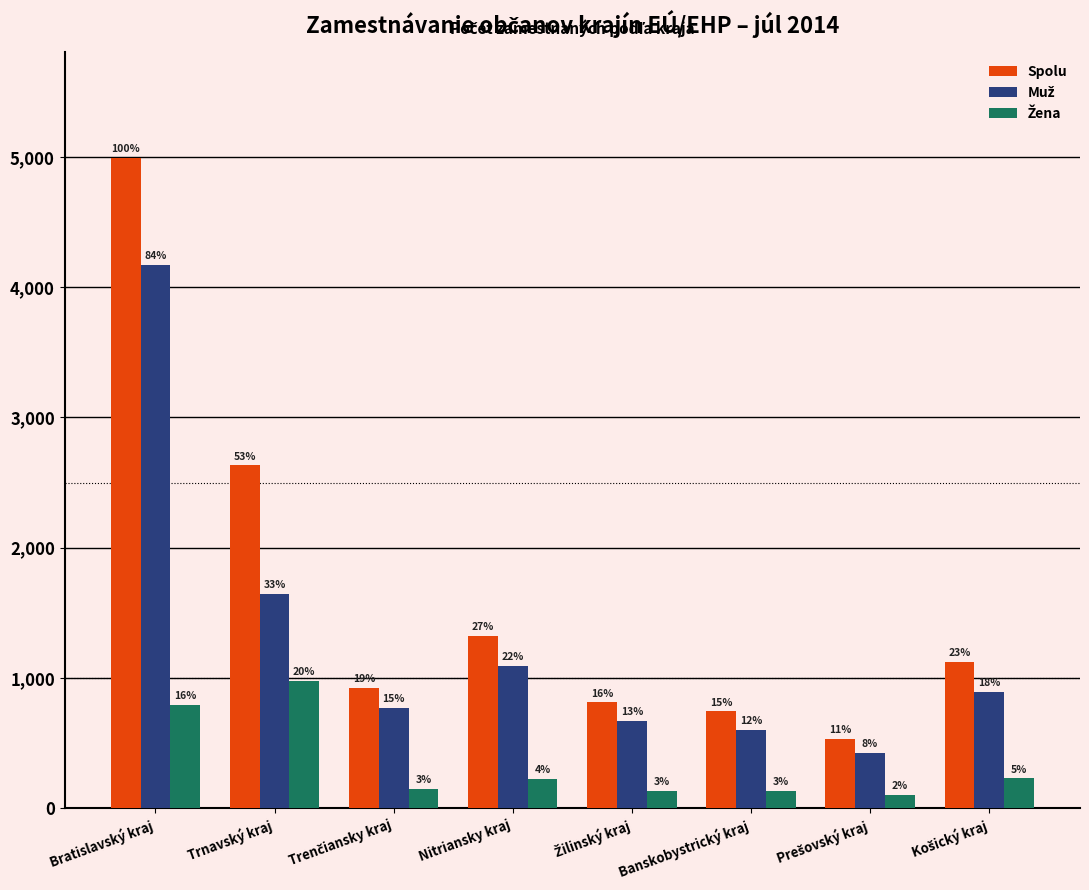

How many groups of bars are there?

8